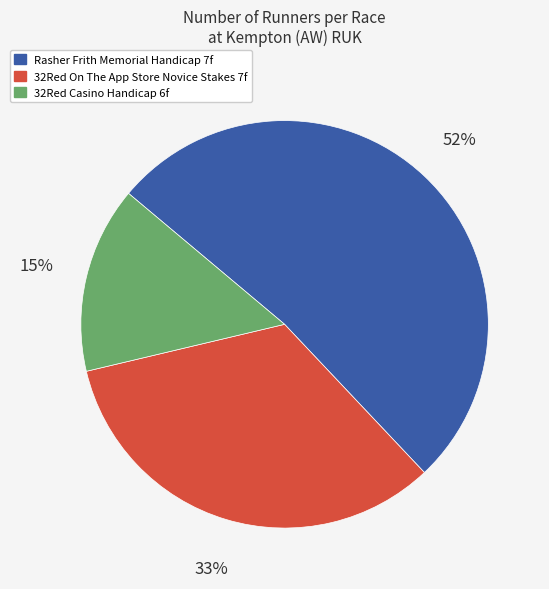

True or false: Rasher Frith Memorial Handicap 7f accounts for 52% of the total.

True